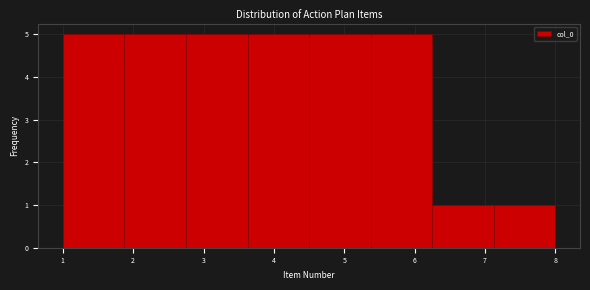

Reading left to right, transcribe this chart: for each bar, give the range it covers on the x-axis and its height. Neither the bar edges nor the heights are printed on the chart, so give them approximately, as read against the axes.

1.0 to 1.9: 5
1.9 to 2.8: 5
2.8 to 3.6: 5
3.6 to 4.5: 5
4.5 to 5.4: 5
5.4 to 6.3: 5
6.3 to 7.1: 1
7.1 to 8.0: 1